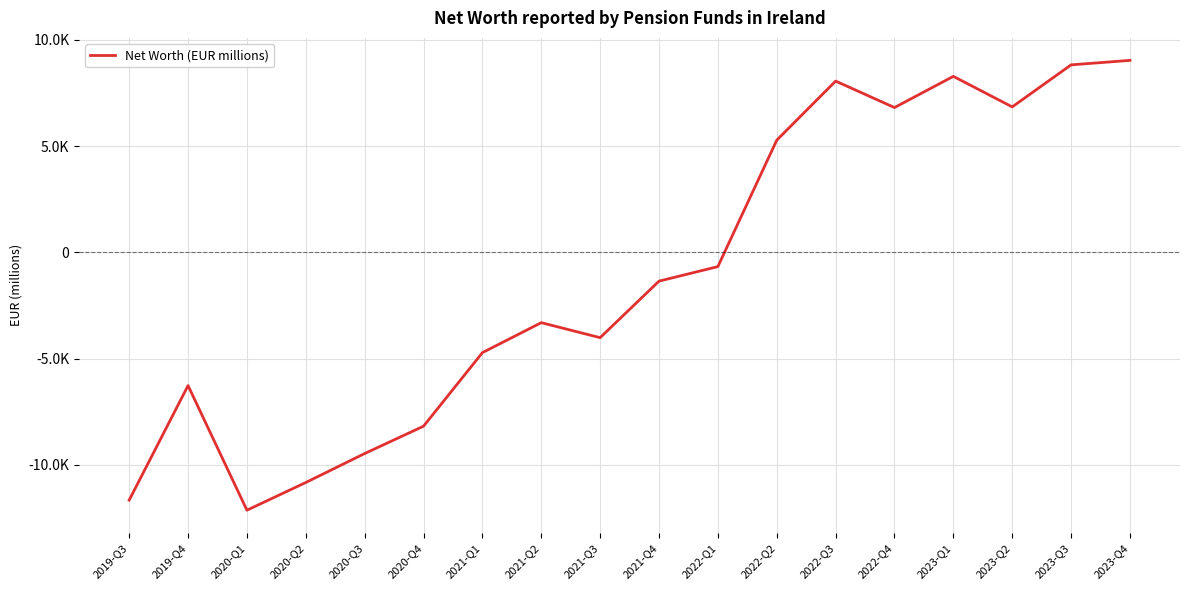

Is this an area chart (filled region under the line)?

No